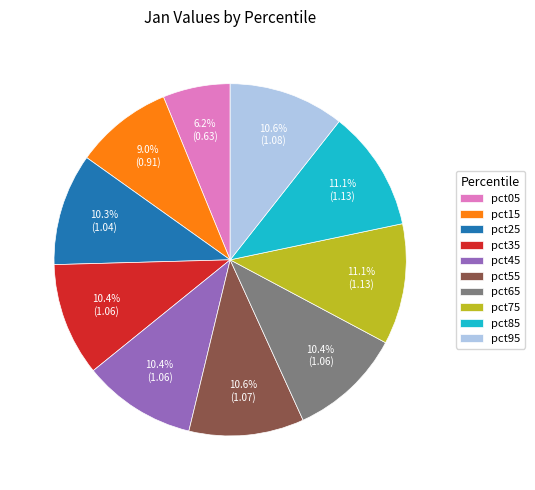

Does any single category account for the majority?

No